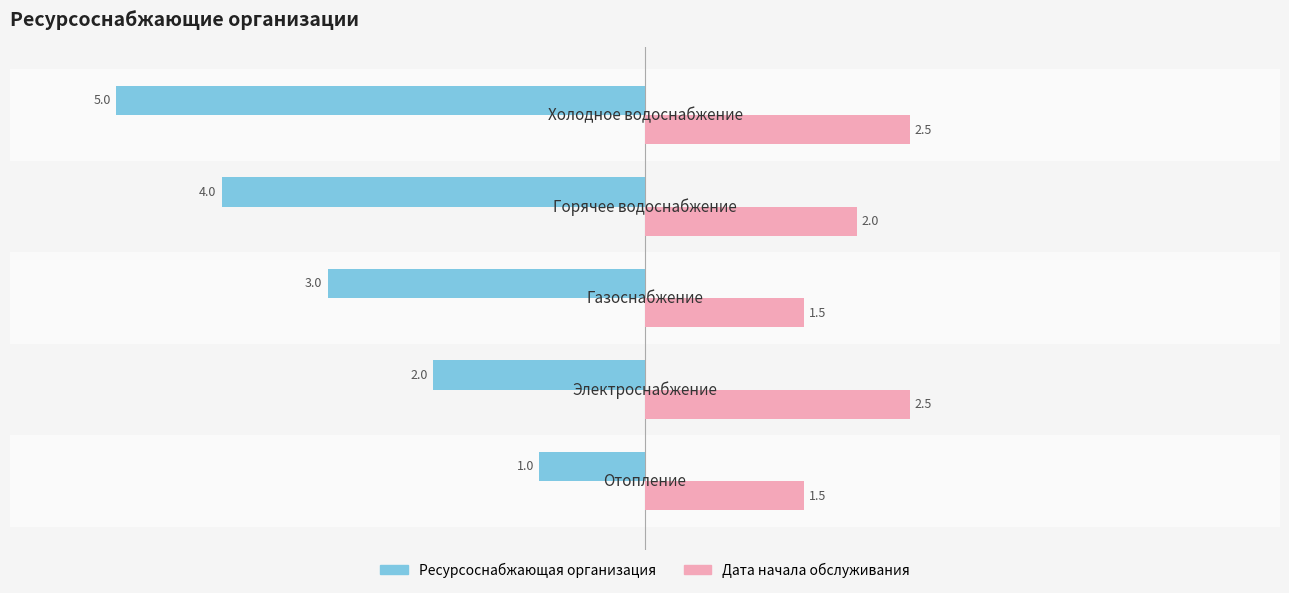

What is the smallest value displayed?

-5.0